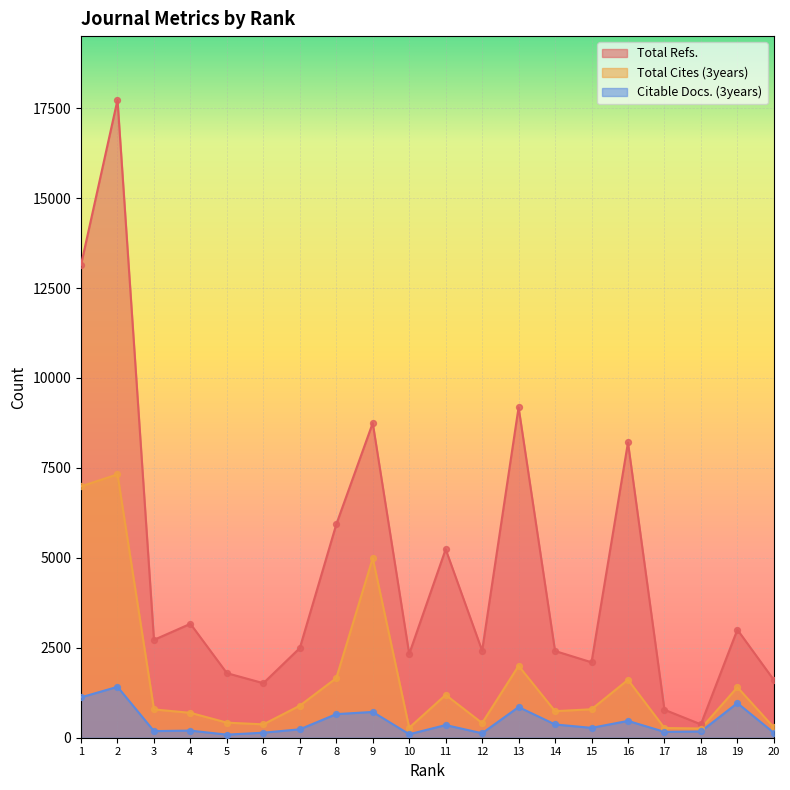

What are all the series names shown in the legend?

Total Refs., Total Cites (3years), Citable Docs. (3years)